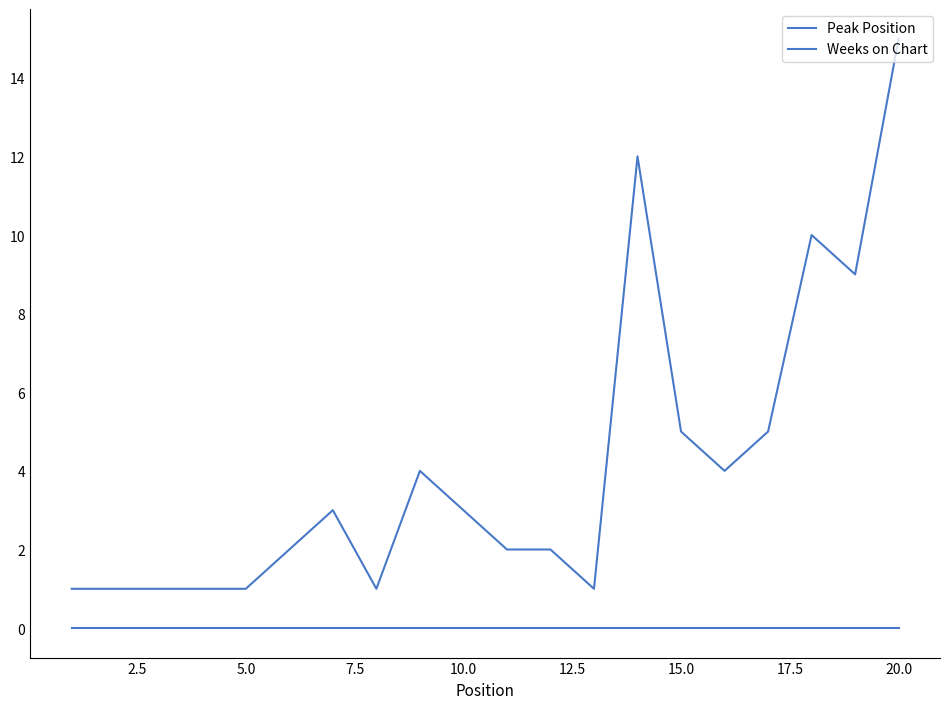

What is the minimum value for Peak Position?

1